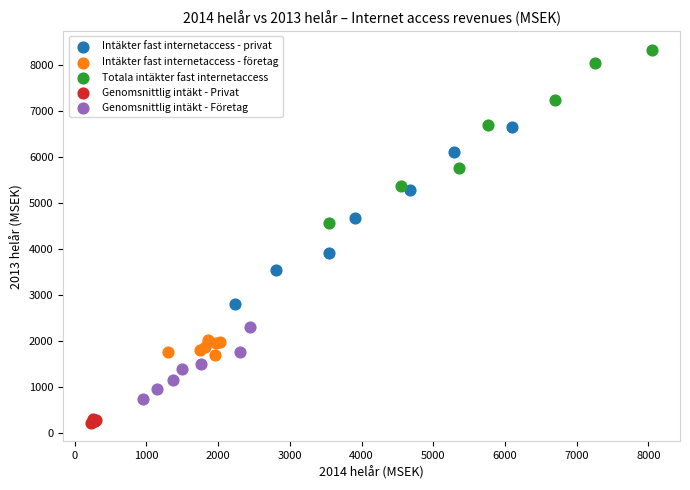

Which series contains the lowest Y value?

Genomsnittlig intäkt - Privat